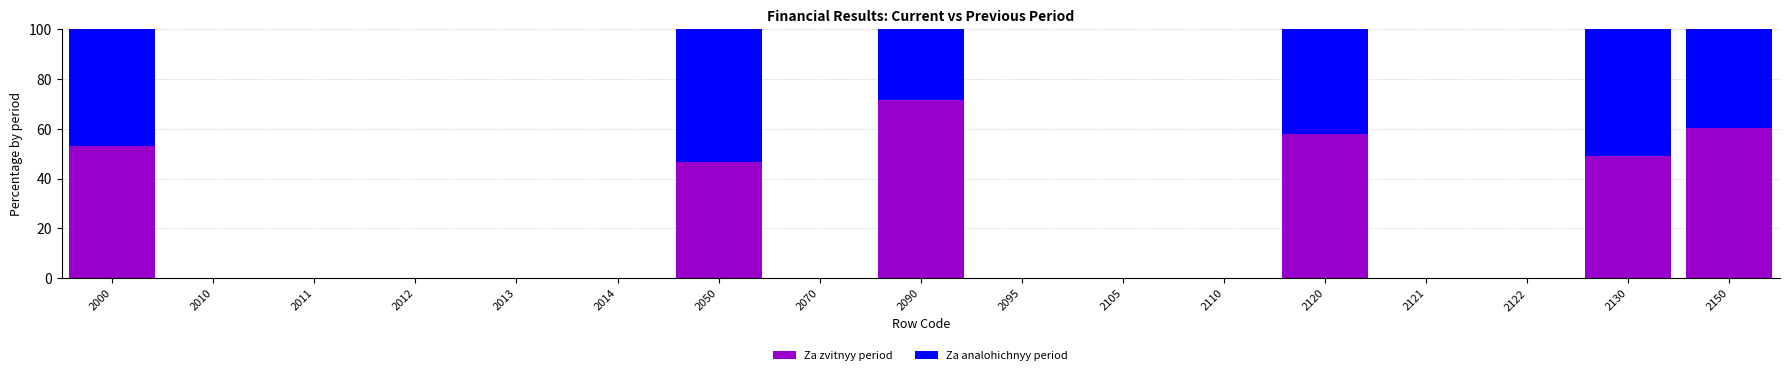

At which label is Za zvitnyy period closest to 35?

2050